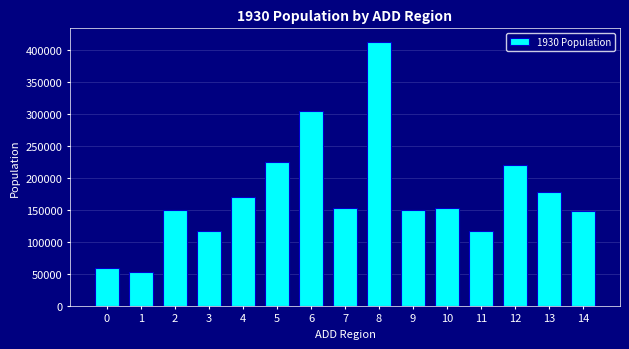

What is the value of the 1st bar from the left?

59068